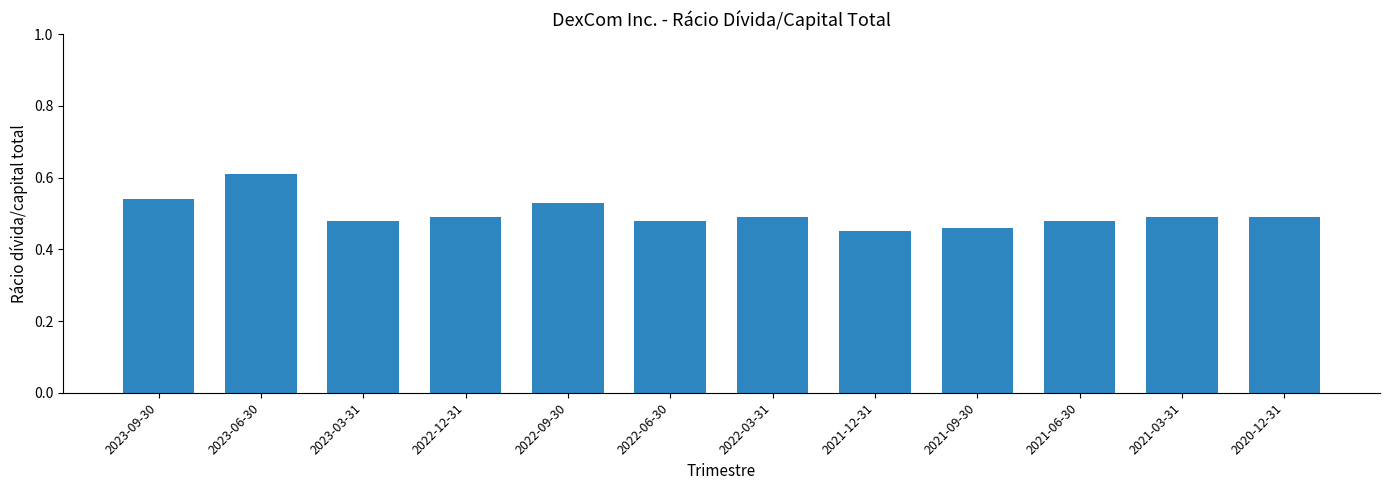

What position from the right is 2021-09-30?

4